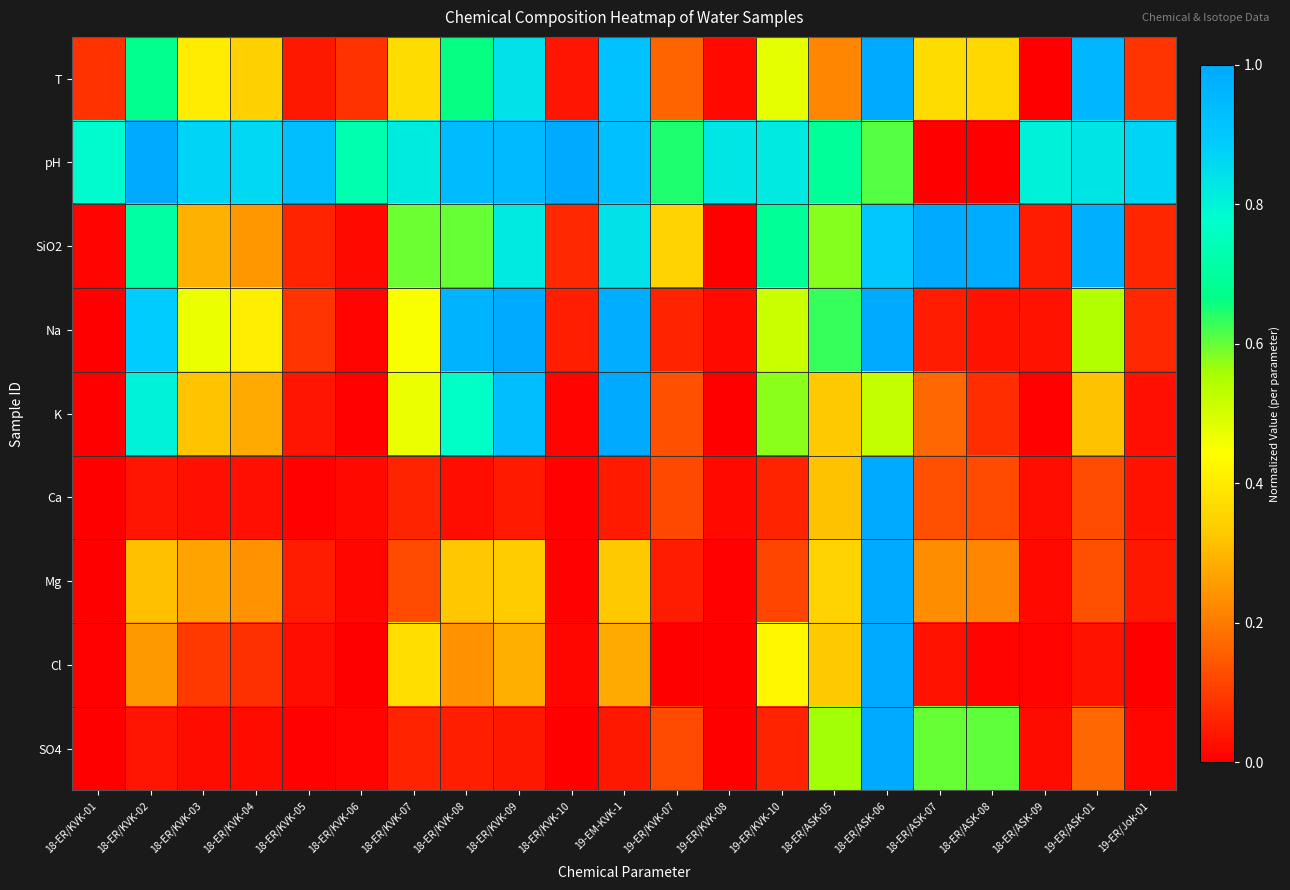

Which series changed the most between 18-ER/KVK-03 and 19-ER/KVK-10?

SiO2